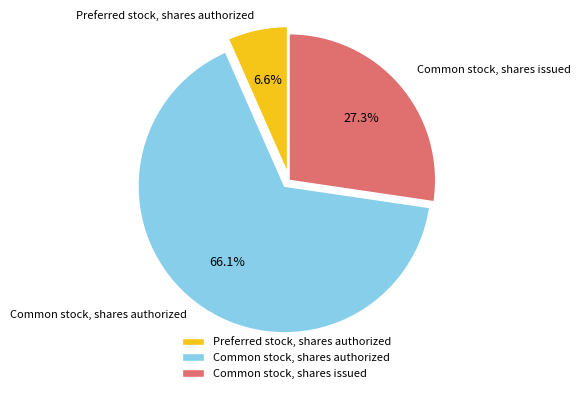

Is the sum of Common stock, shares authorized and Preferred stock, shares authorized greater than half?

Yes